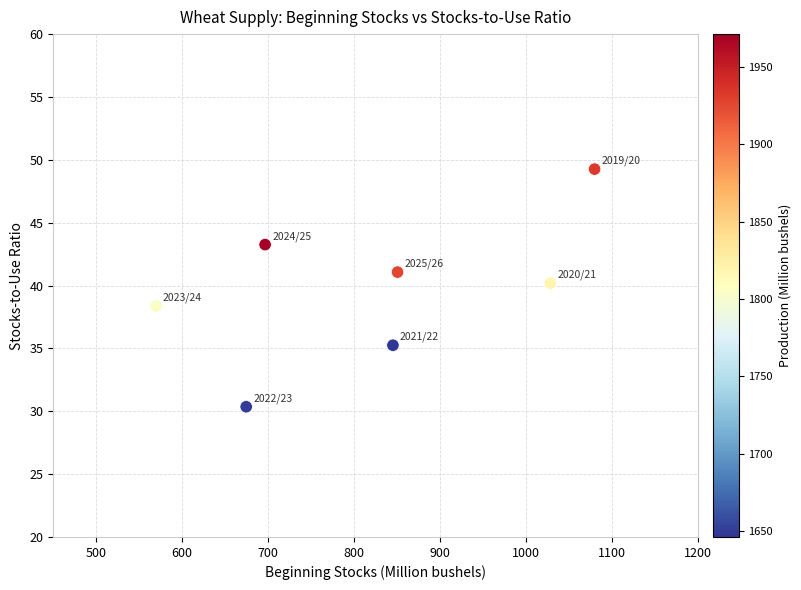

What is the range of Y values (max minus min)?

18.9